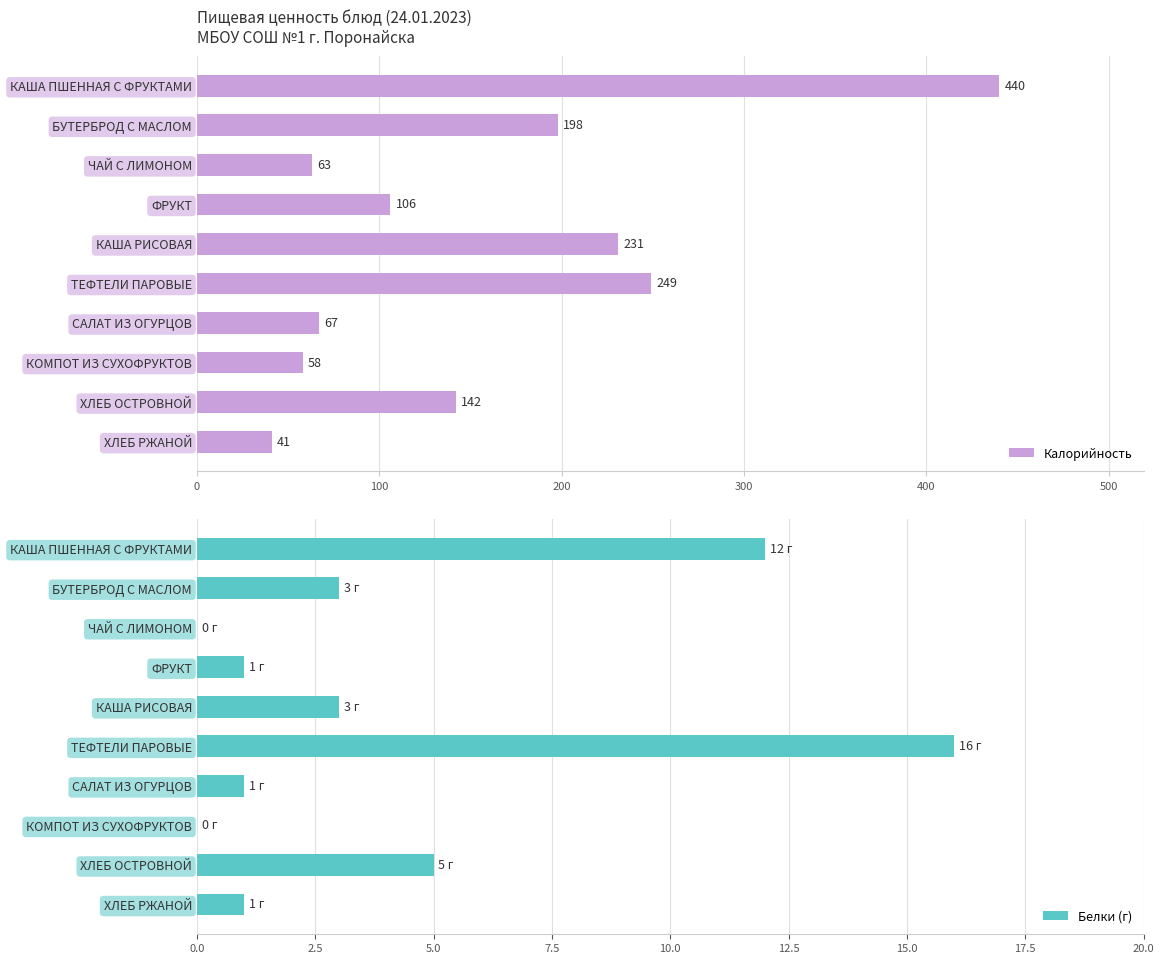

What is the greatest value displayed?

440